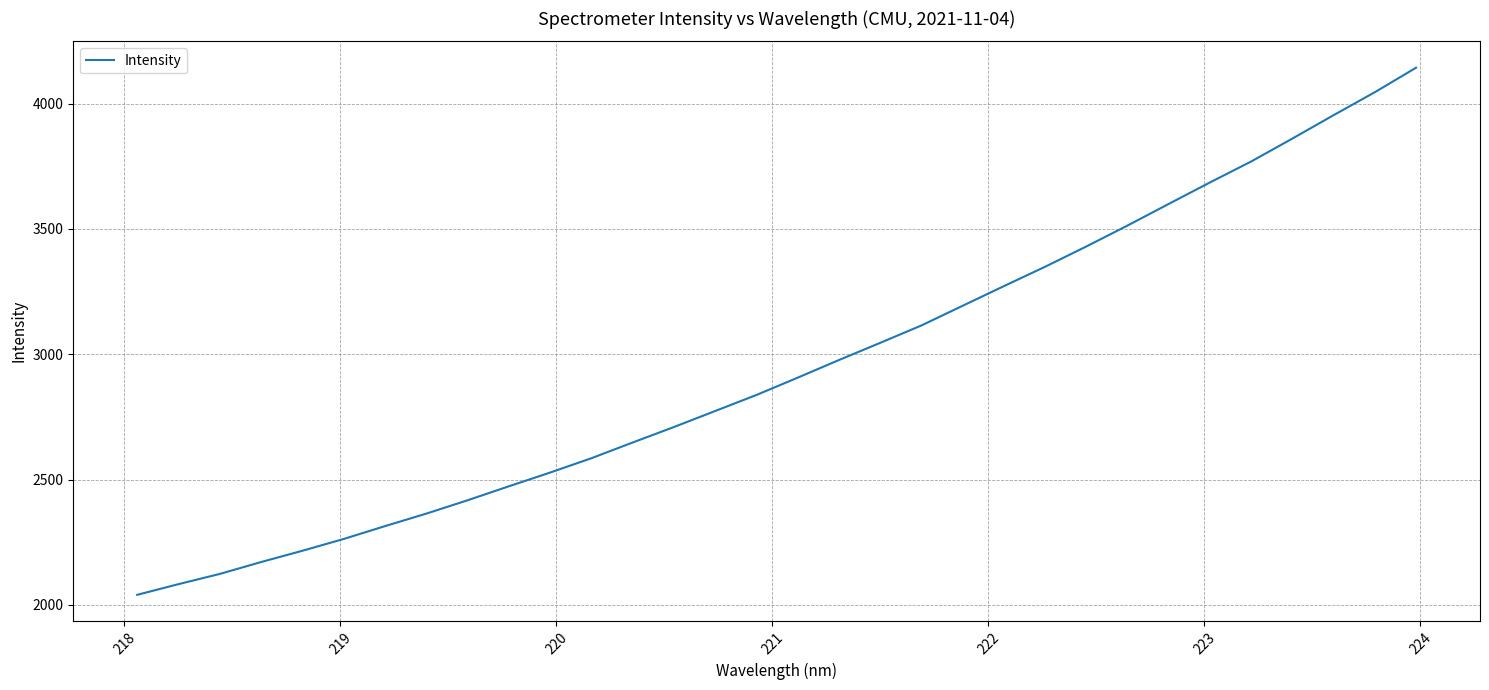

What is the difference between the maximum and minimum values?

2102.9